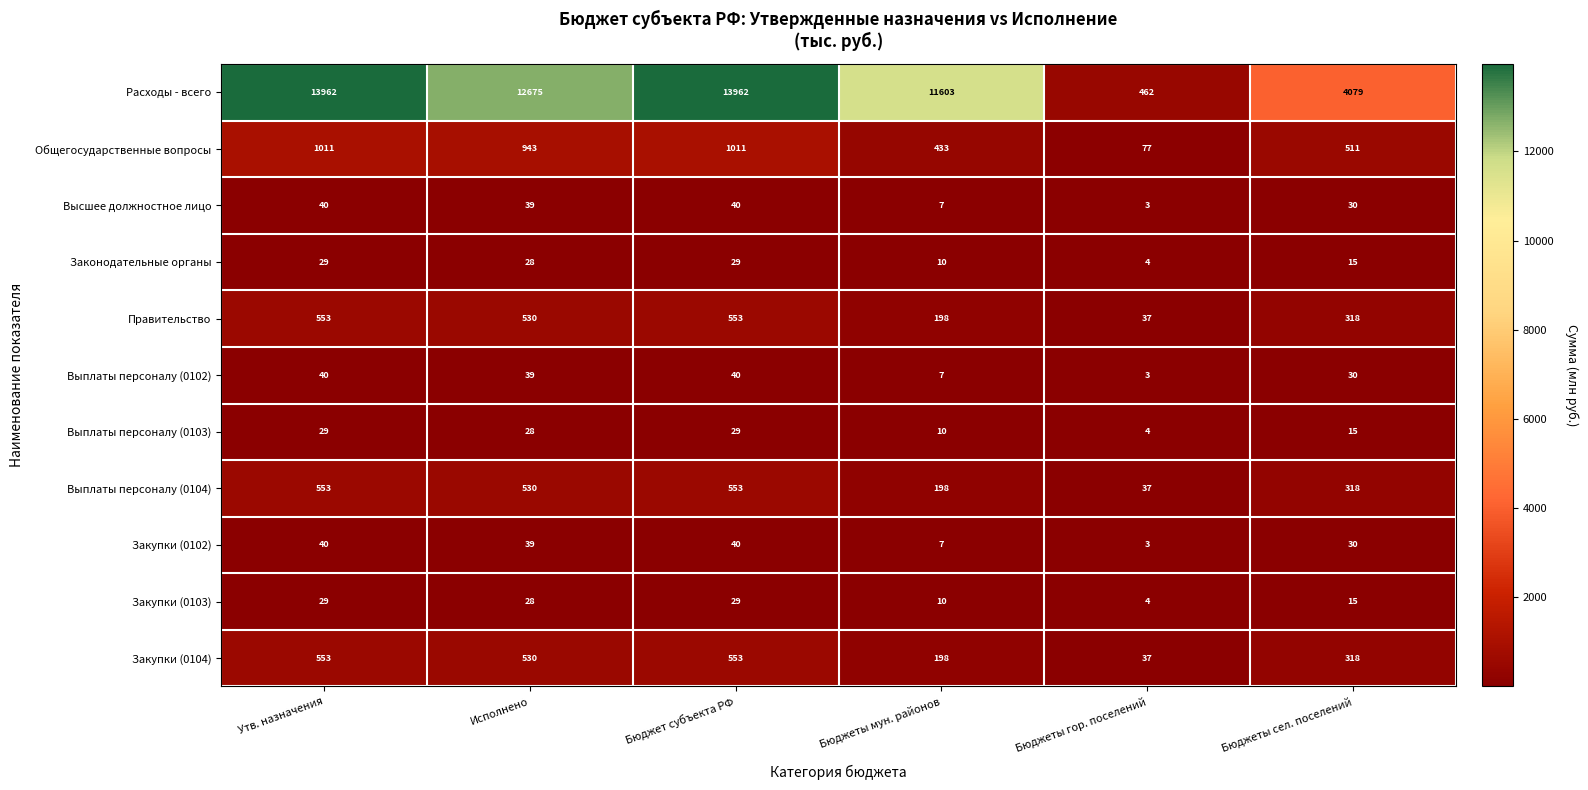

True or false: Правительство has a value of 553 at Бюджет субъекта РФ.

True